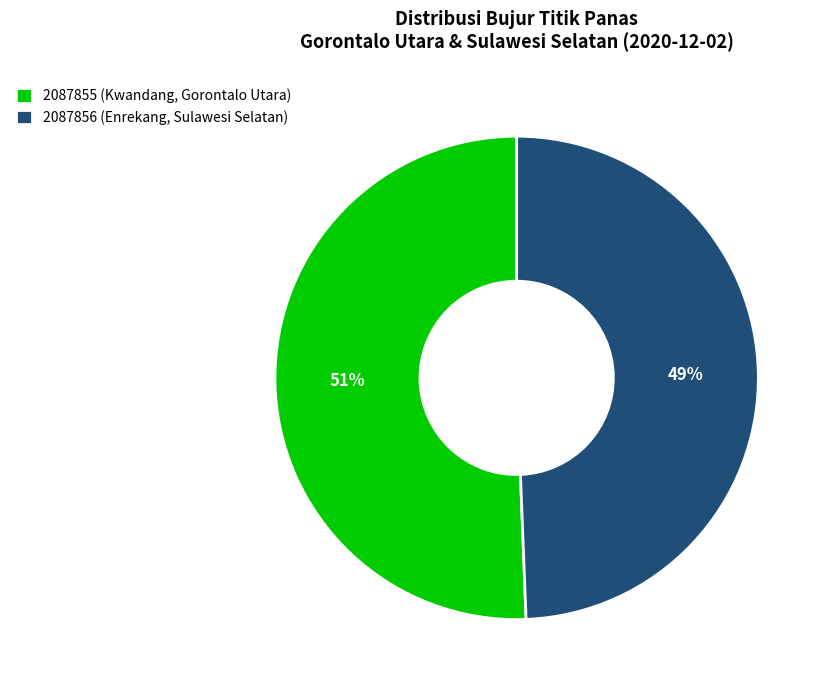

Does any single category account for the majority?

Yes